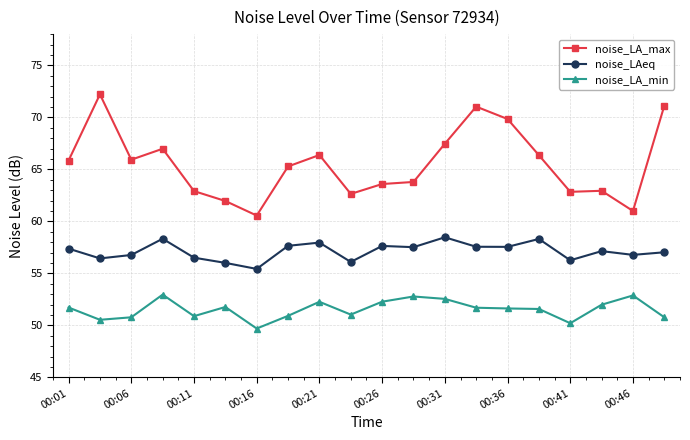

Rank the series by their average value, from lowest to highest.

noise_LA_min, noise_LAeq, noise_LA_max